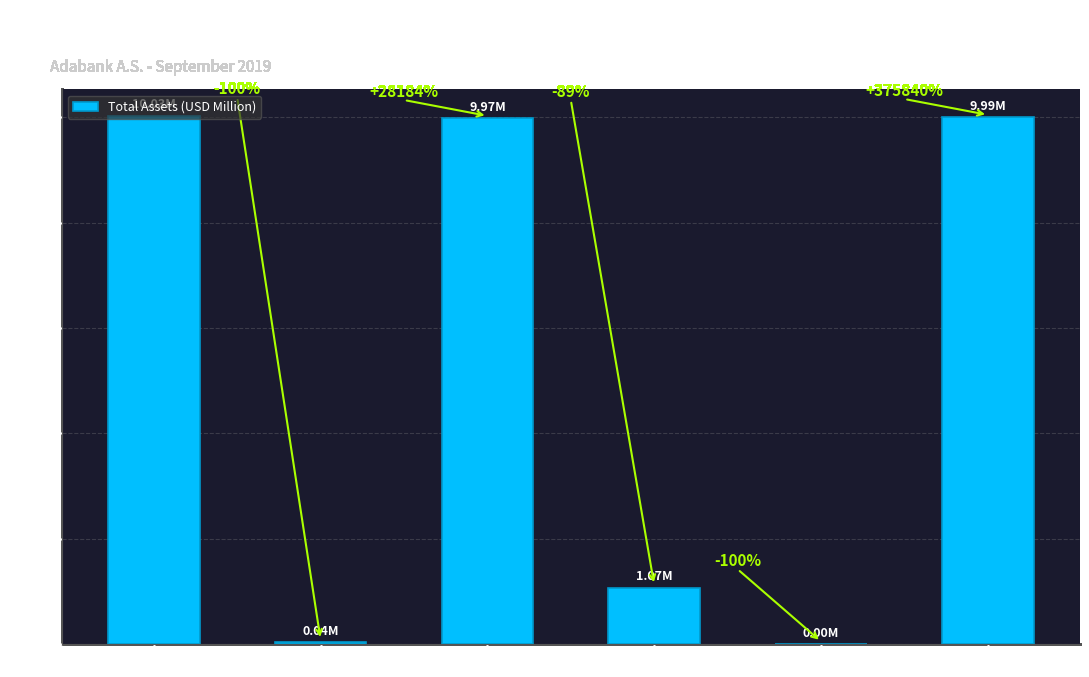

What is the average value?

5.2